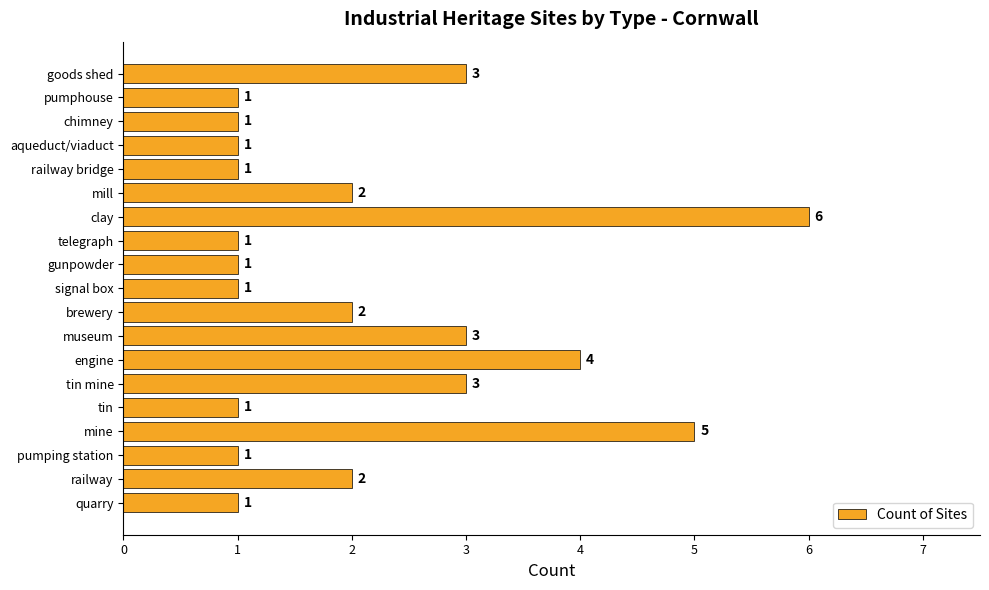

How many values are between 1 and 3?

16